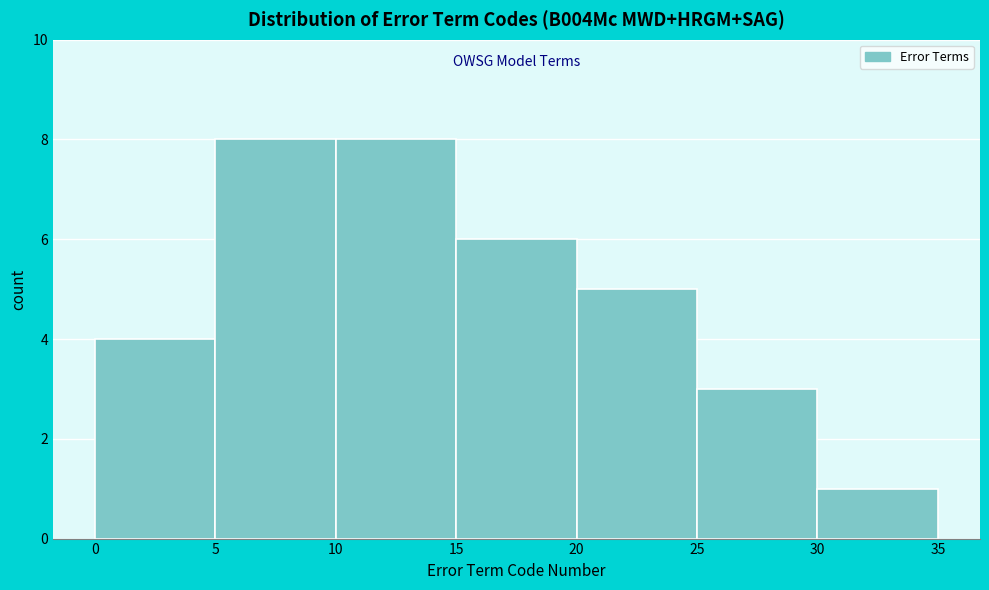

What is the height of the bar covering 10 to 15 on the x-axis? The values are not printed on the chart, so give them approximately, as read against the axis.

8